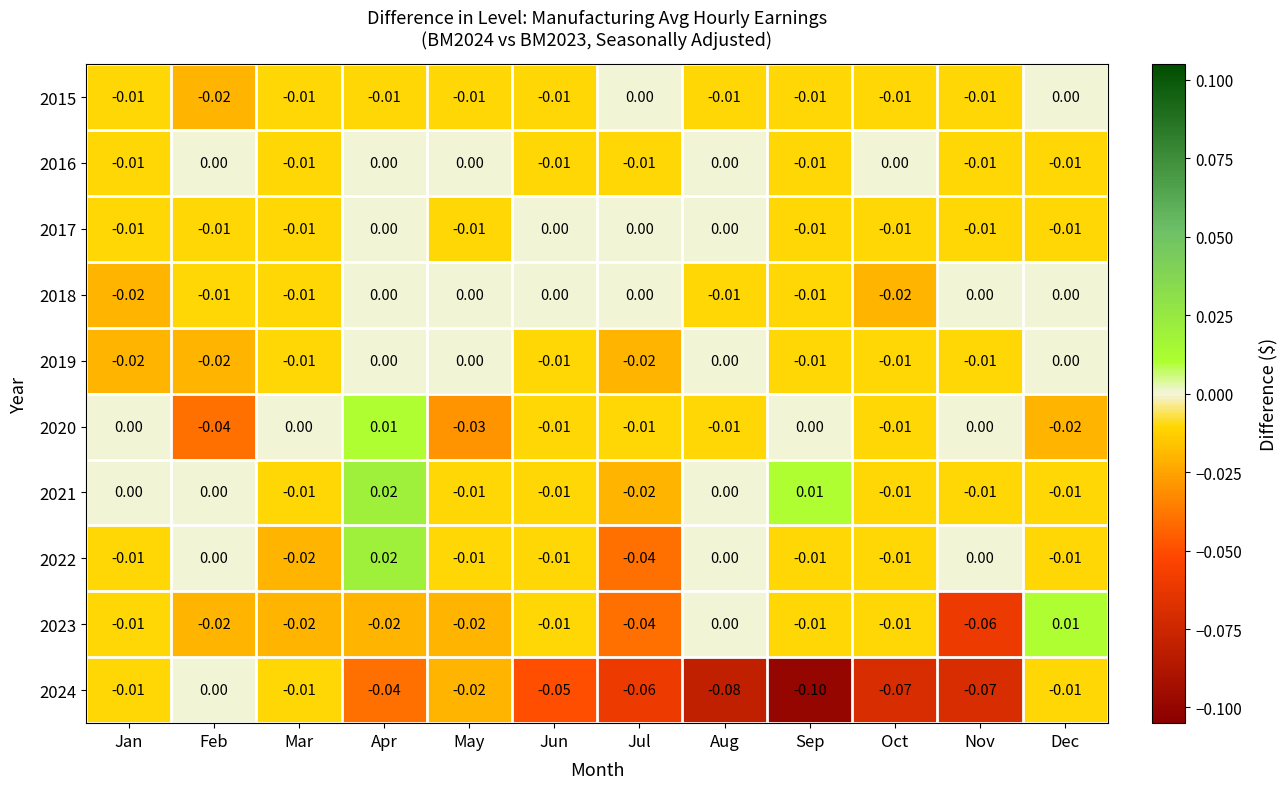

Is the value of 2022 at Apr greater than the value of 2023 at Mar?

Yes